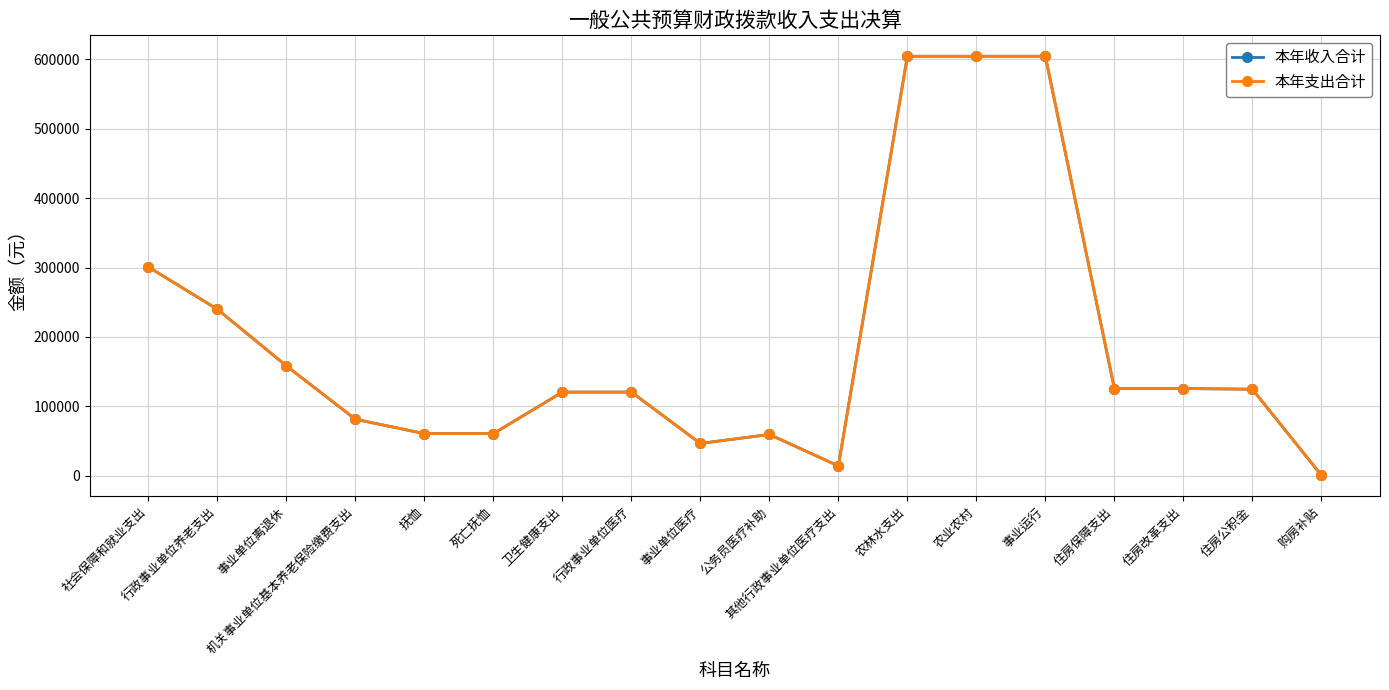

In 本年收入合计, how many points are higher than both neighbors (excluding endpoints)?

1